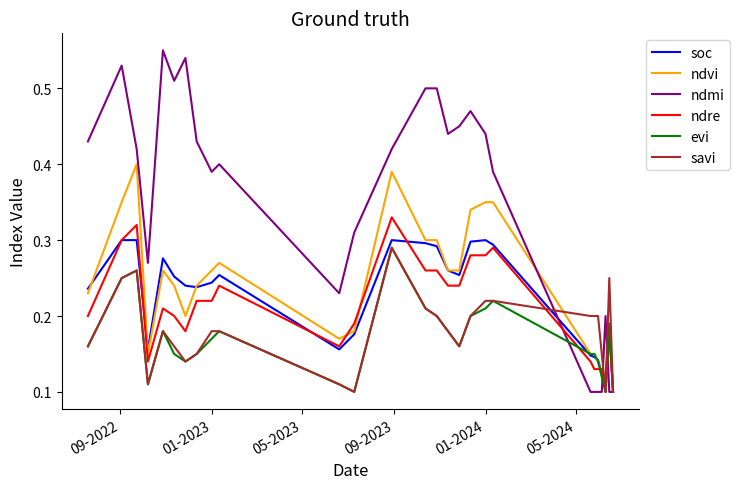

Which series has the largest total across all categories?

ndmi